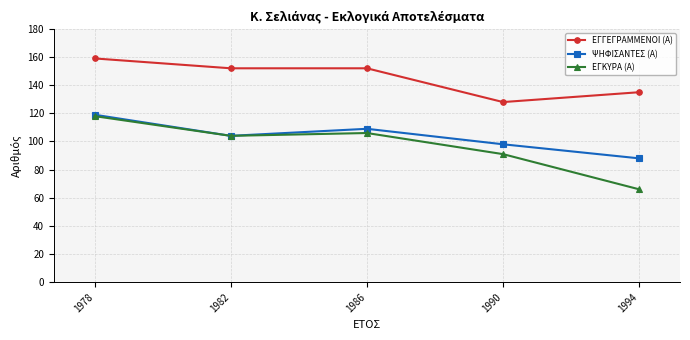

Which series has the largest range (max minus min)?

ΕΓΚΥΡΑ (Α)